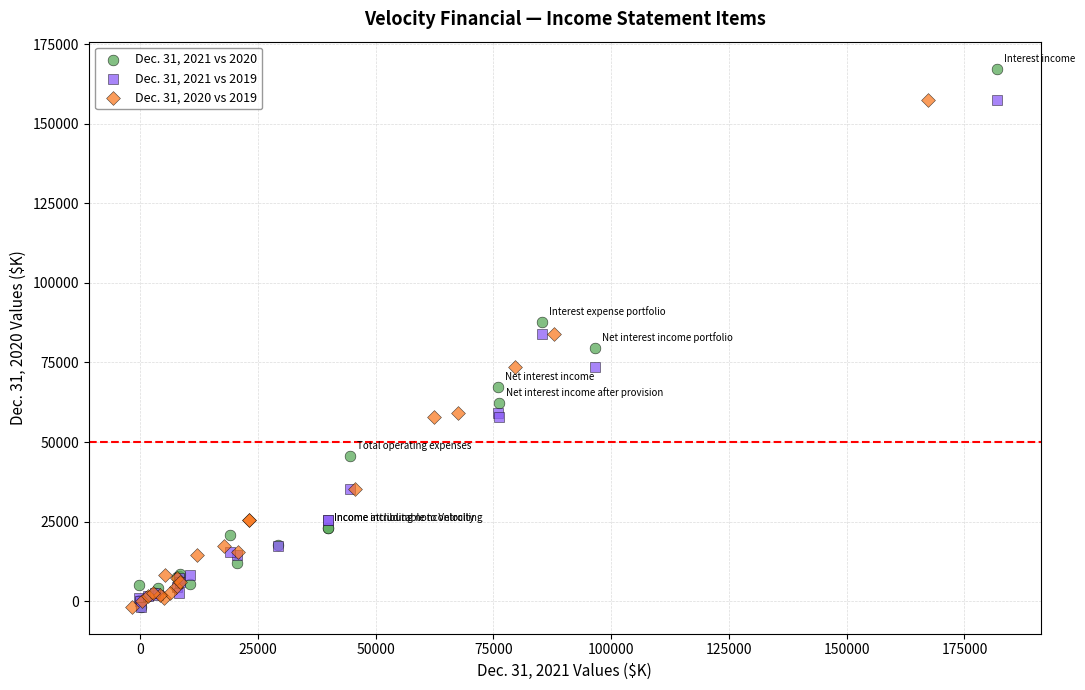

Which series has the widest spread of Y values?

Dec. 31, 2021 vs 2020